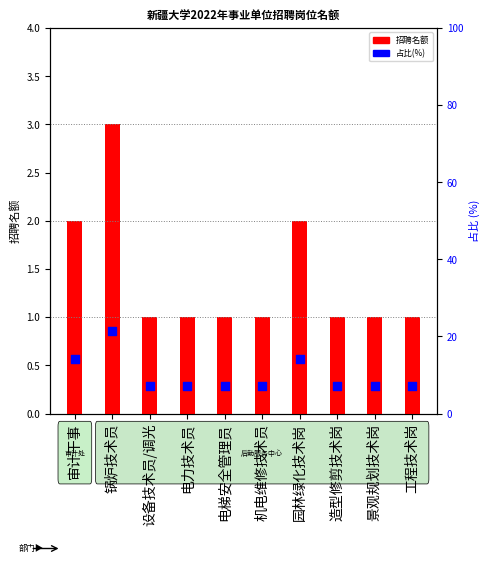

Which series has the largest total across all categories?

占比(%)